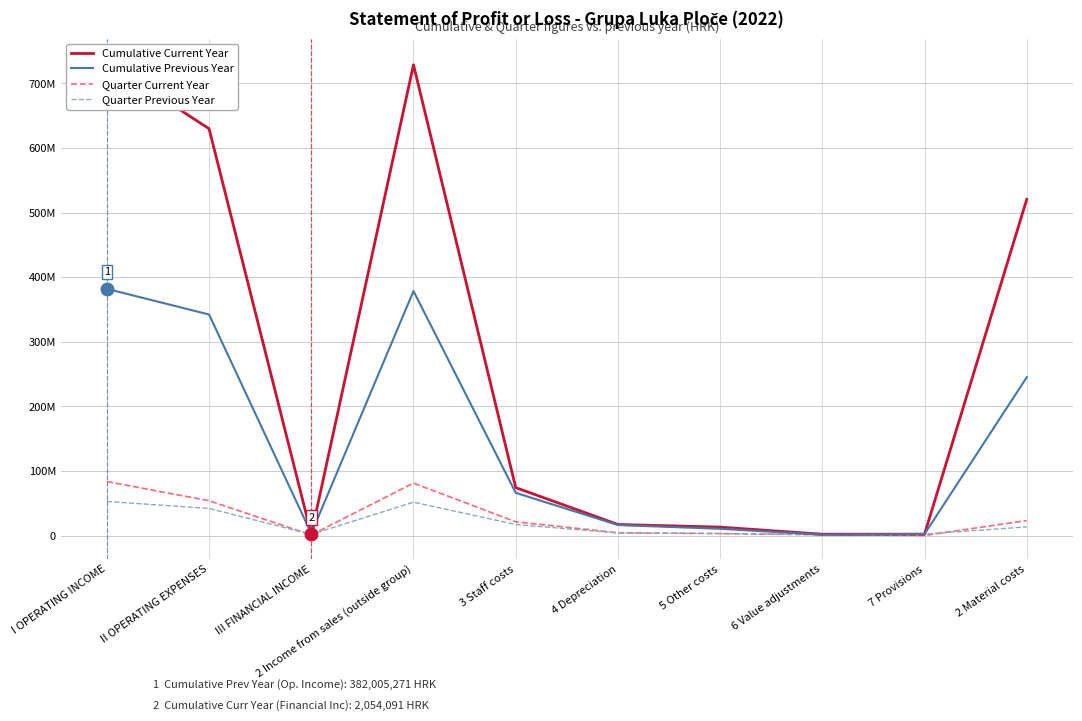

Is this an area chart (filled region under the line)?

No